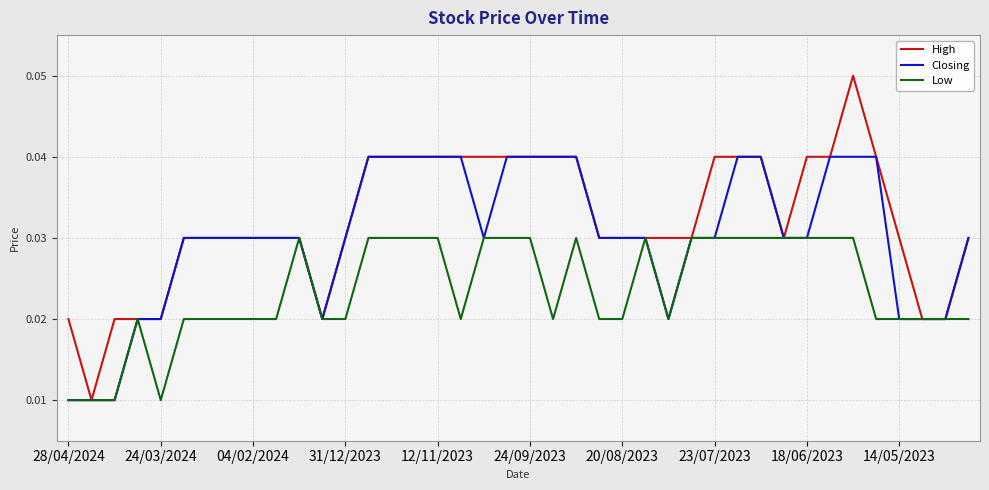

List the series in order of their peak value, highest first.

High, Closing, Low